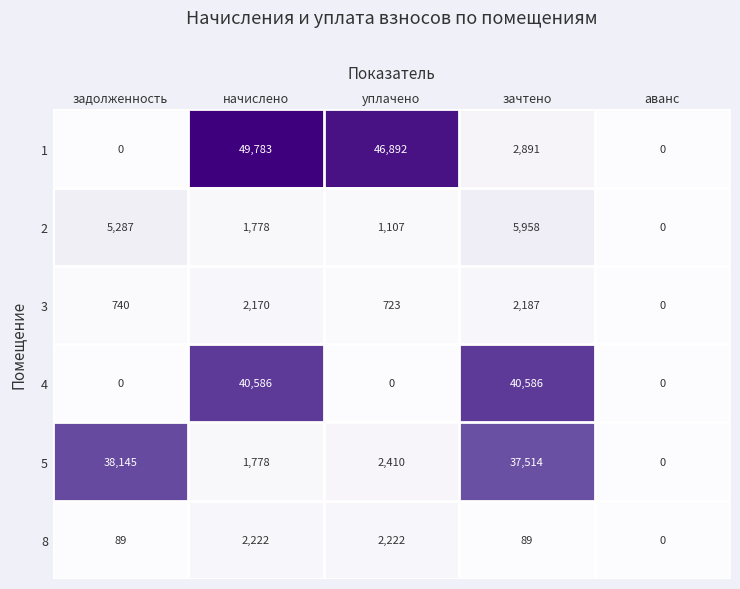

Which series changed the most between задолженность and аванс?

5